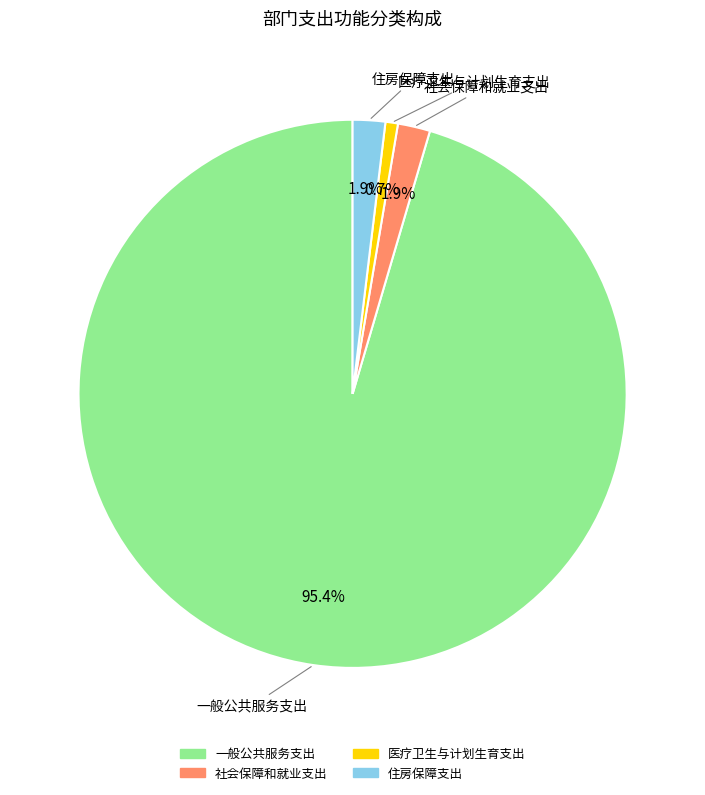

Combined, what portion of the pie is 住房保障支出 and 社会保障和就业支出?

3.8%